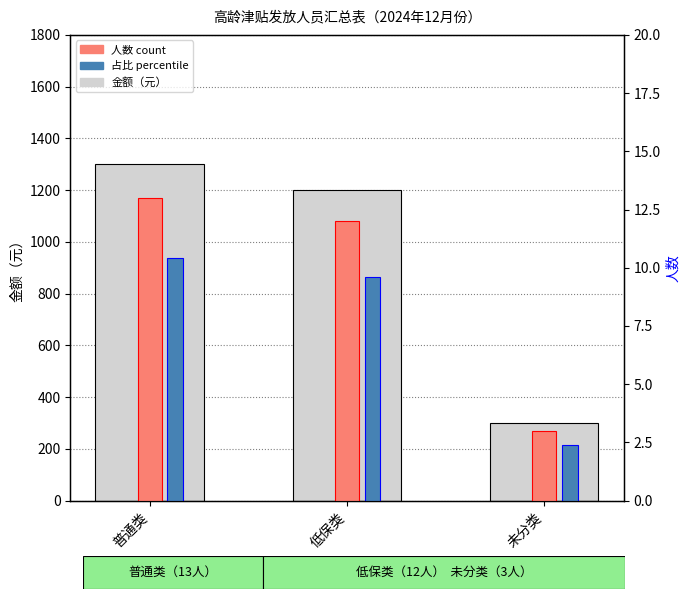

Where is 占比 percentile nearest to the value 6?

未分类